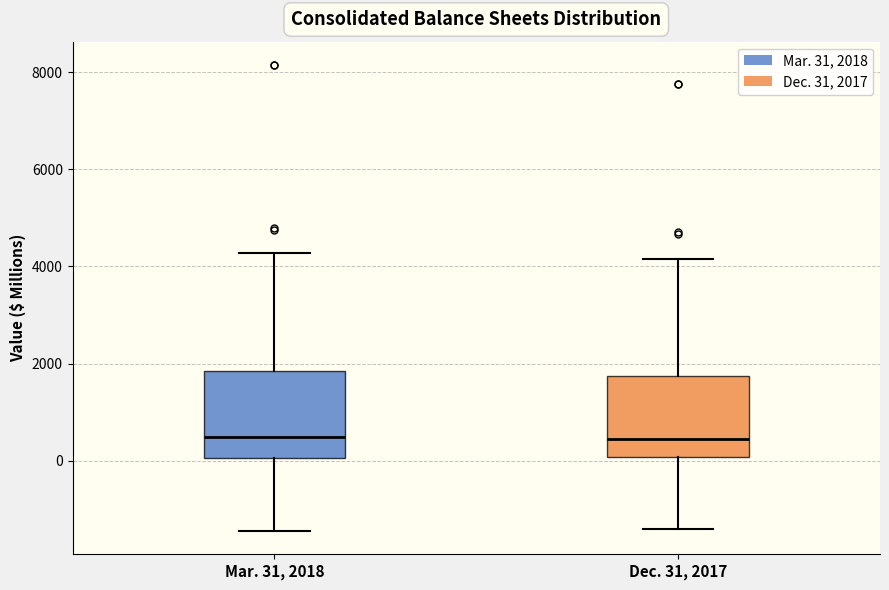

Where does the upper whisker of the box for Dec. 31, 2017 end on the y-axis? The values are not printed on the chart, so give them approximately, as read against the axis.

4200